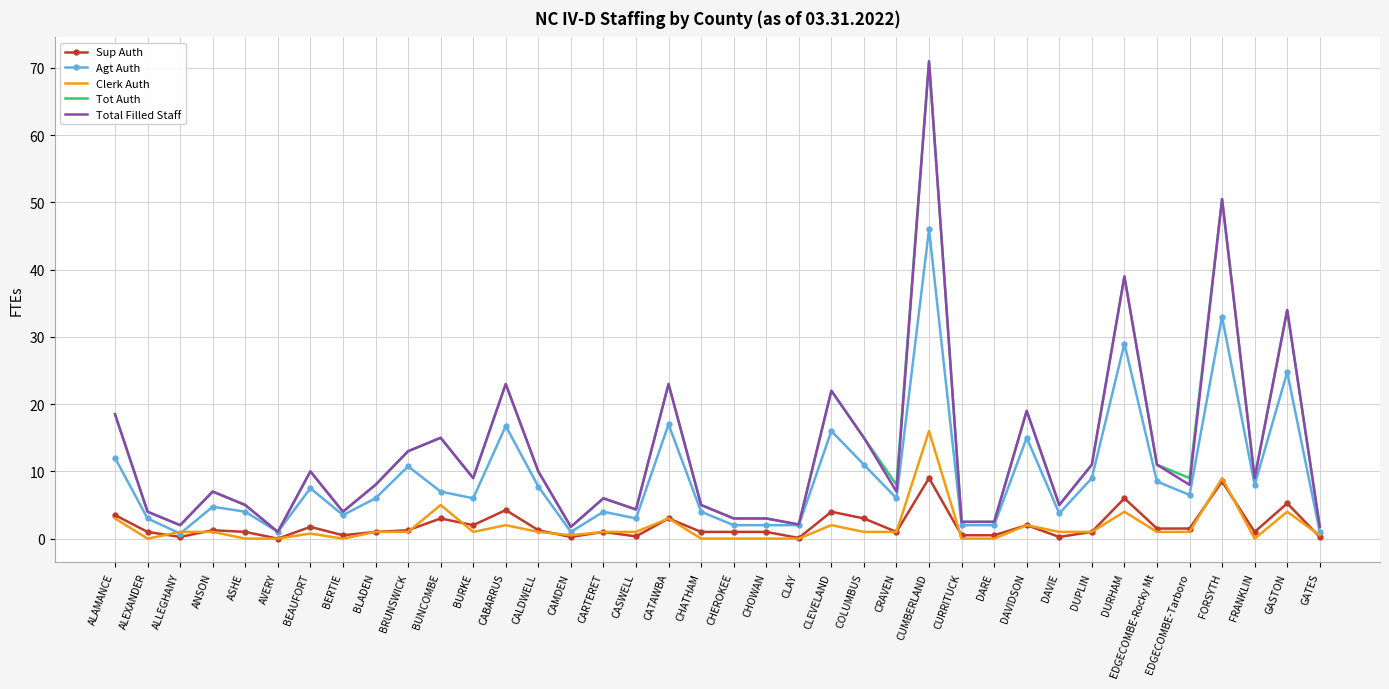

True or false: Sup Auth has more than 0 interior local peaks.

True